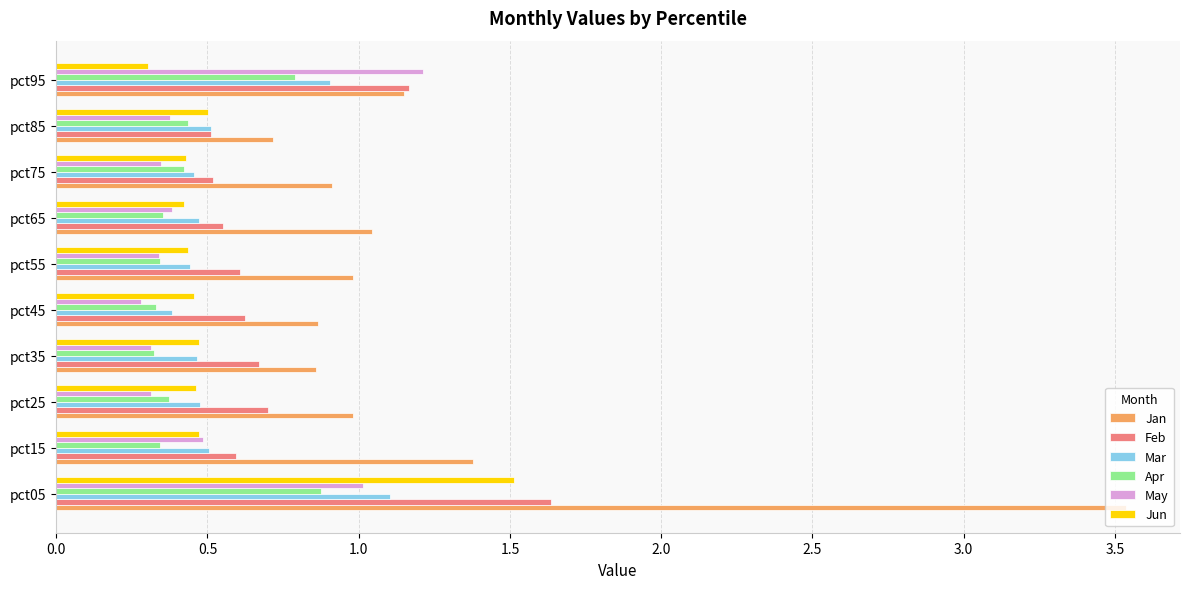

What are all the series names shown in the legend?

Jan, Feb, Mar, Apr, May, Jun